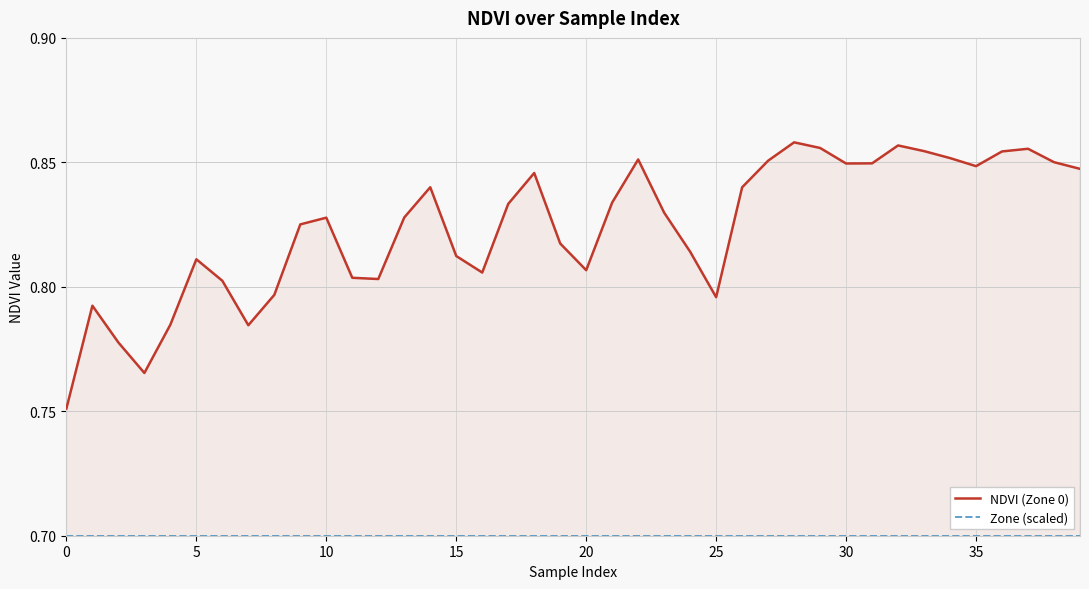

Which series has the widest spread of values?

NDVI (Zone 0)